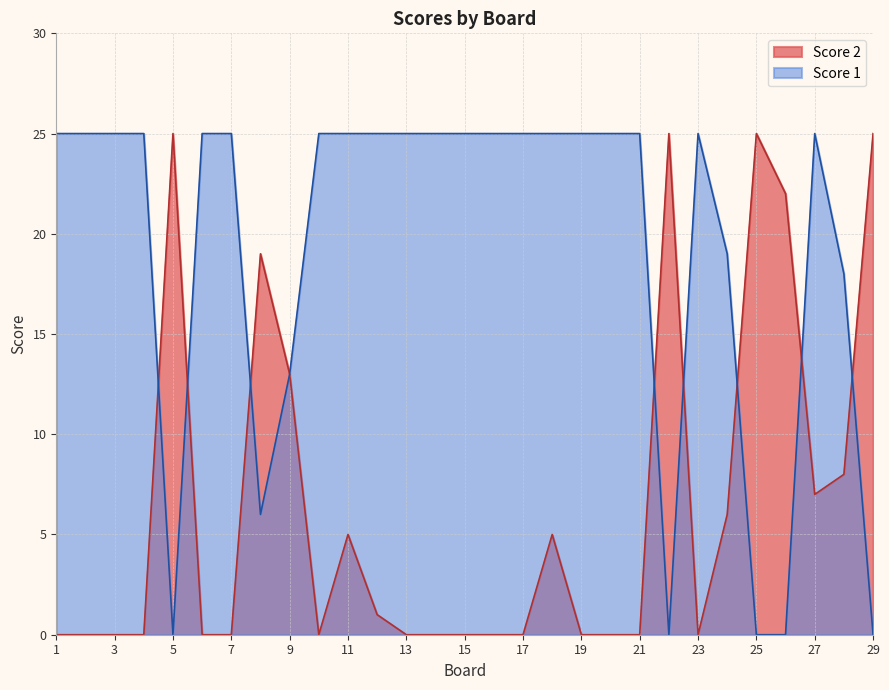

True or false: Score 2 has more than 2 interior local peaks.

True